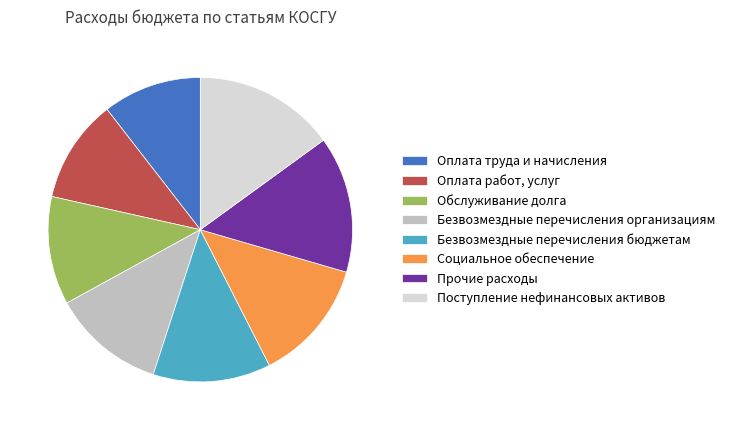

How many segments does this pie chart have?

8